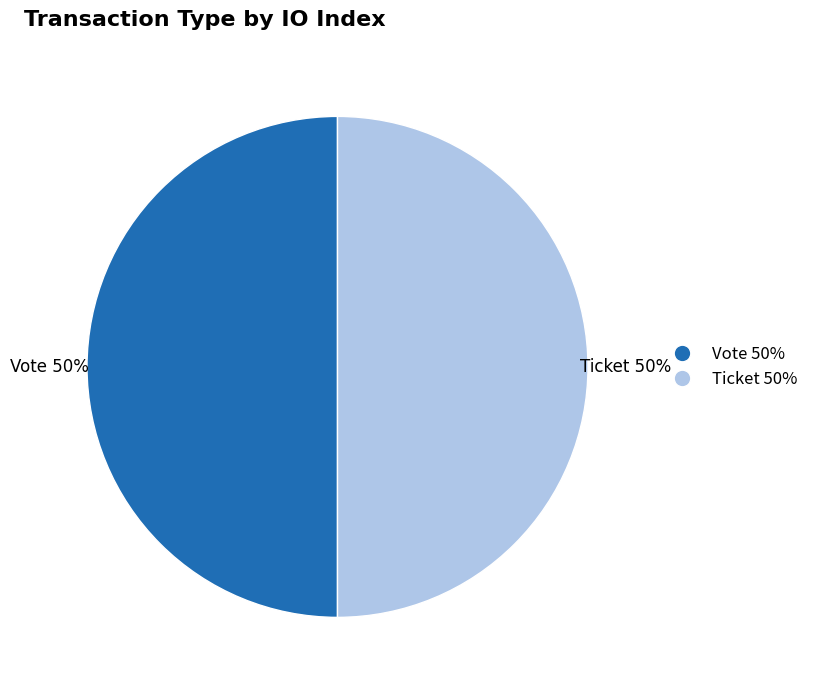

To the nearest percent, what is the difference between the Vote and Ticket slice percentages?

0%